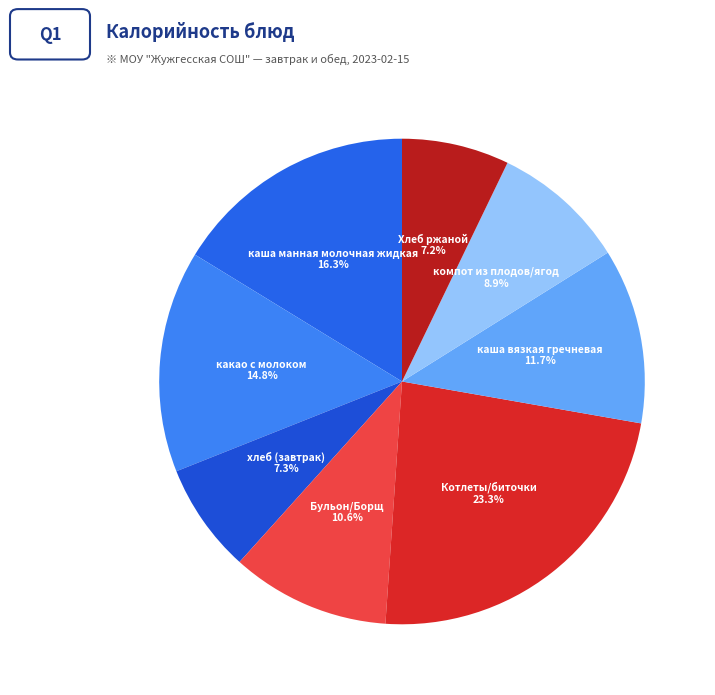

What portion of the pie excludes какао с молоком?

85.2%